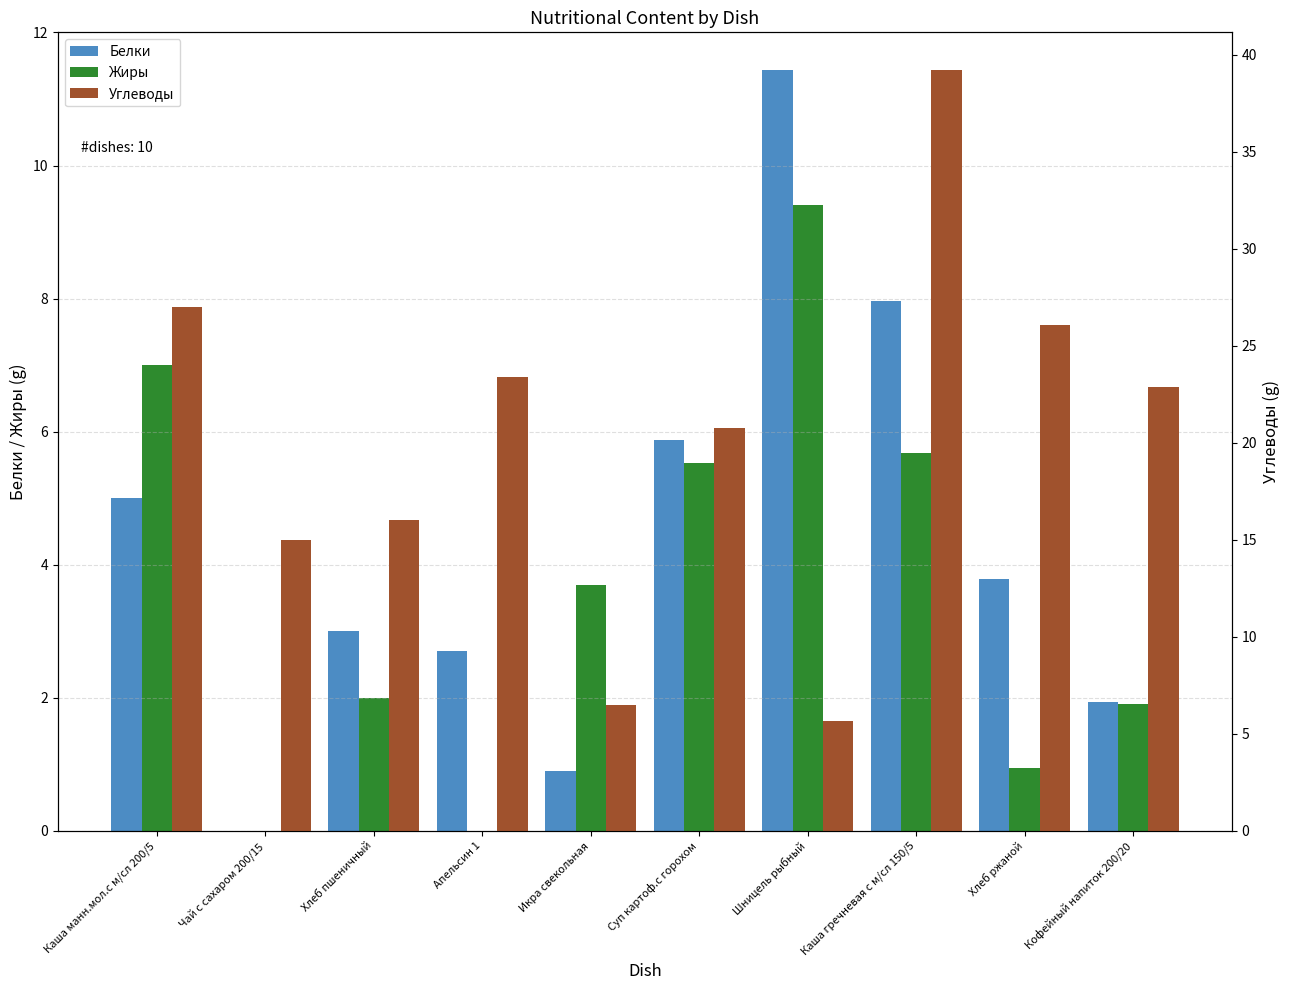

What is the spread (max minus min) of values at Хлеб ржаной?

25.1